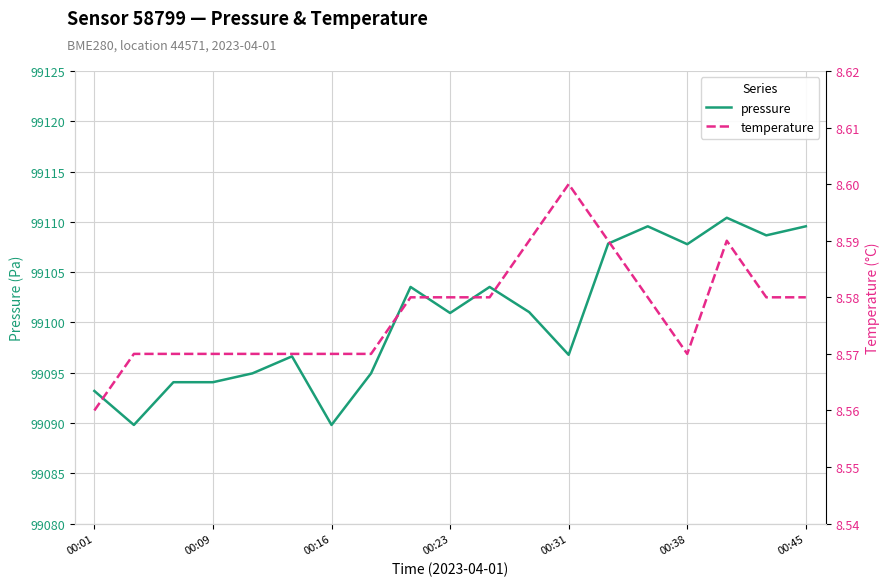

True or false: pressure and temperature cross at least once.

False